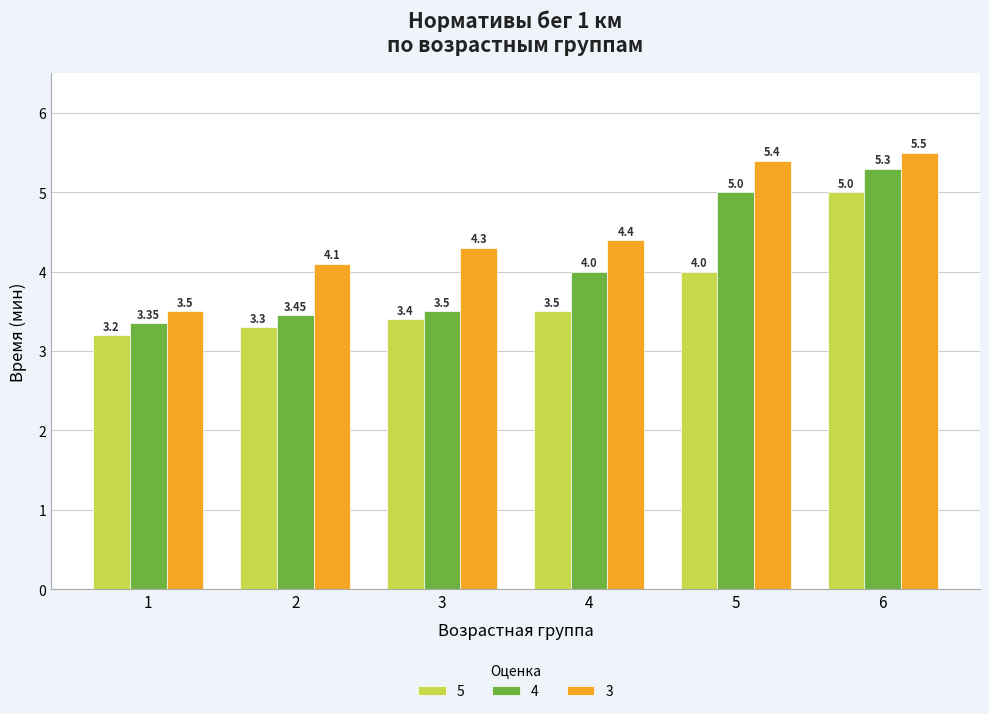

What is the sum of the 3 values at 2 and 5?

9.5